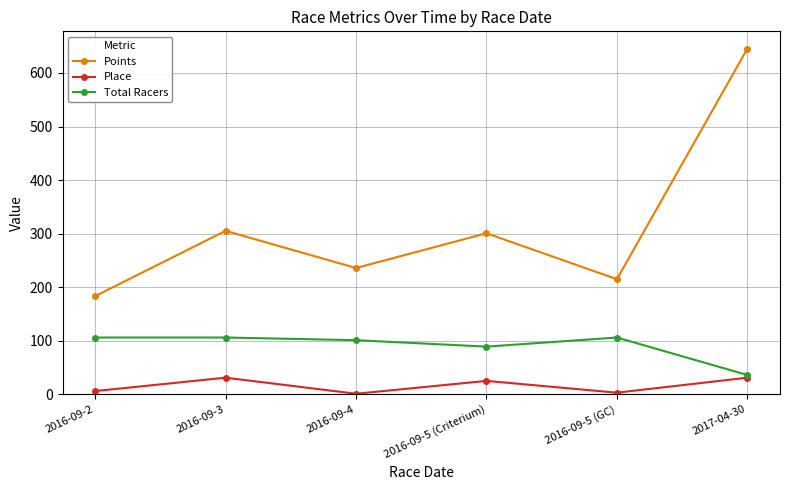

The value of Total Racers at 2016-09-3 is 106.0. True or false?

True